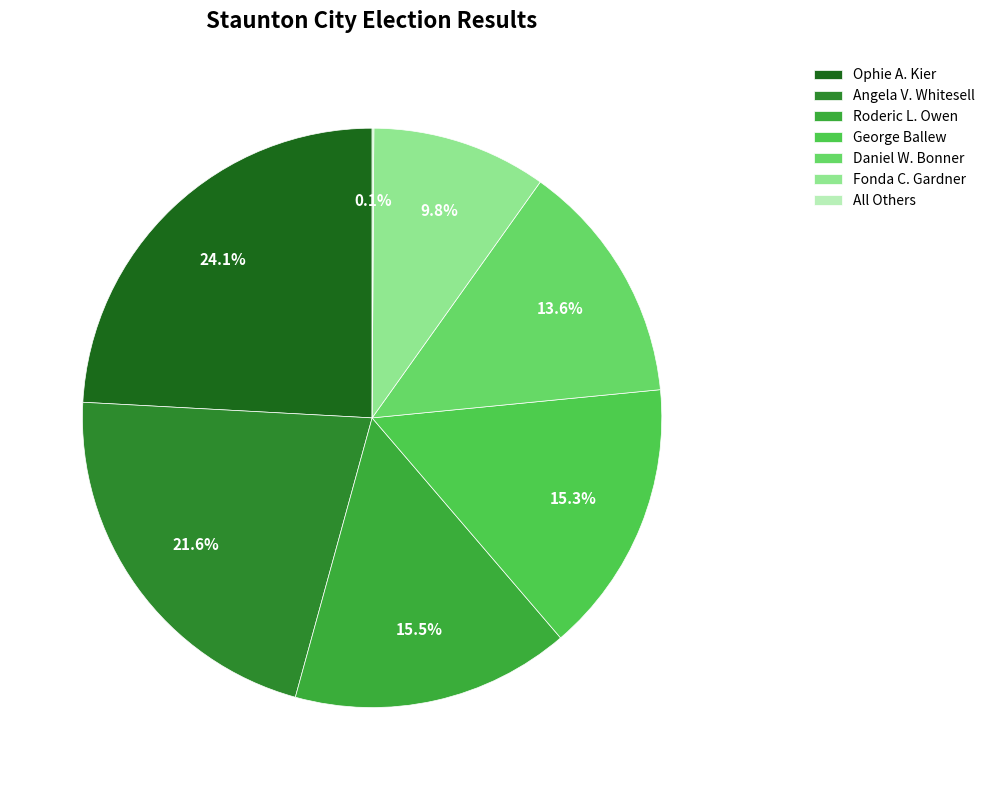

What portion of the pie excludes Fonda C. Gardner?

90.2%